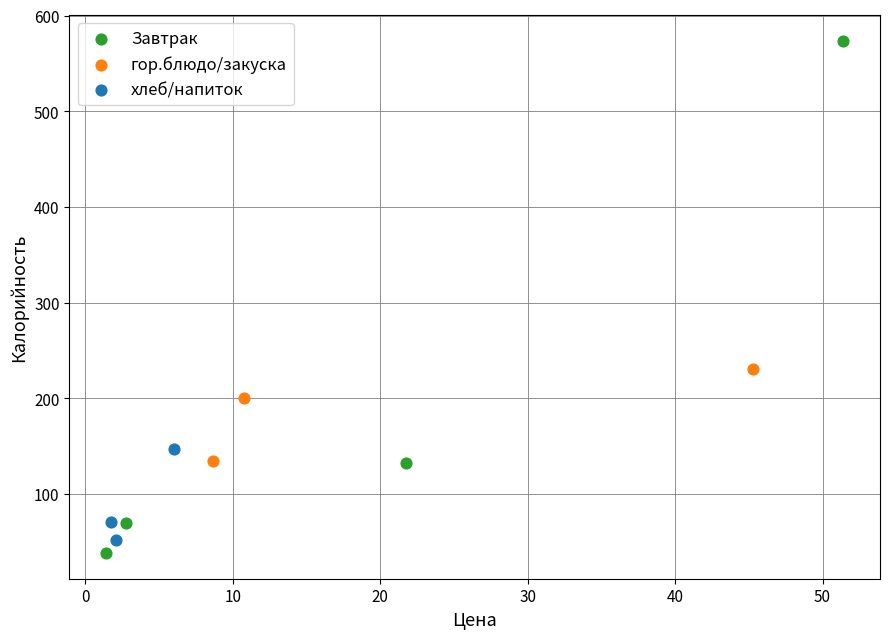

Which series has the largest Y range (max minus min)?

Завтрак